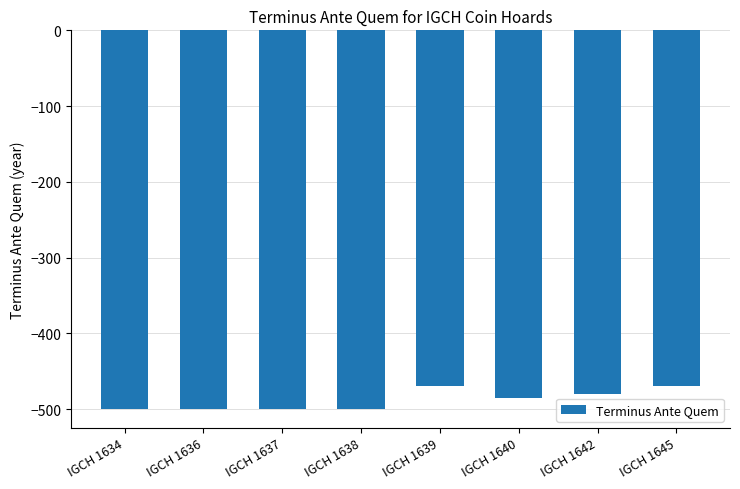

Is it true that the value at IGCH 1639 is -470?

True